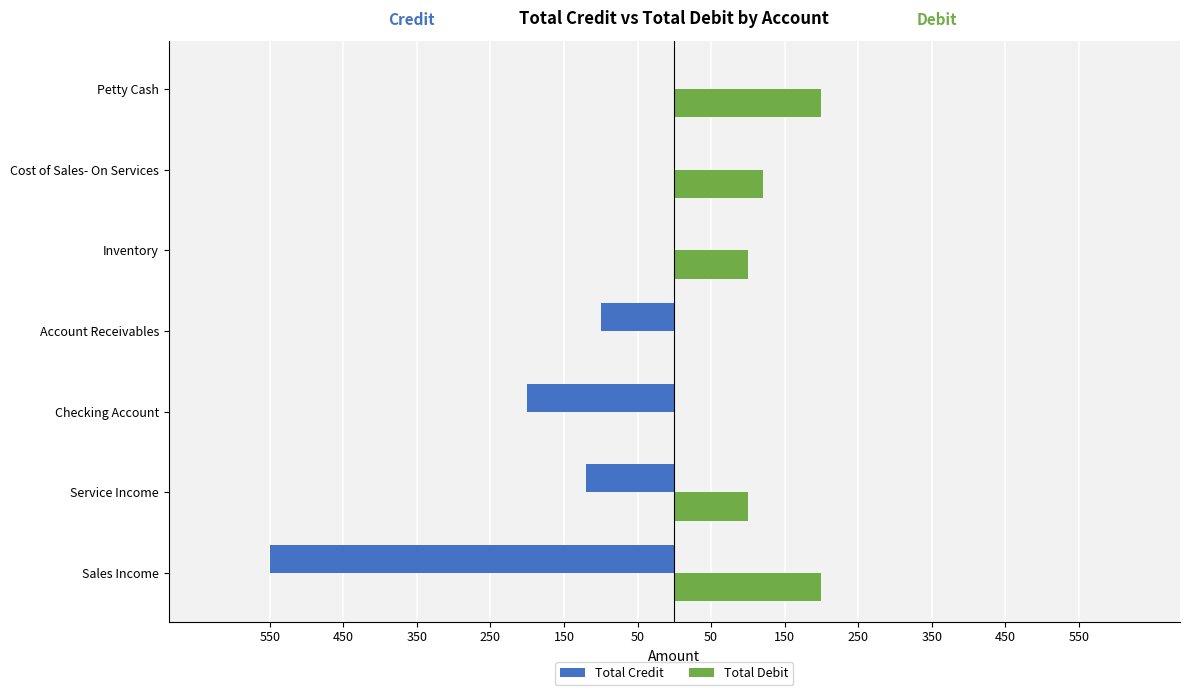

What is the minimum value shown in the chart?

-550